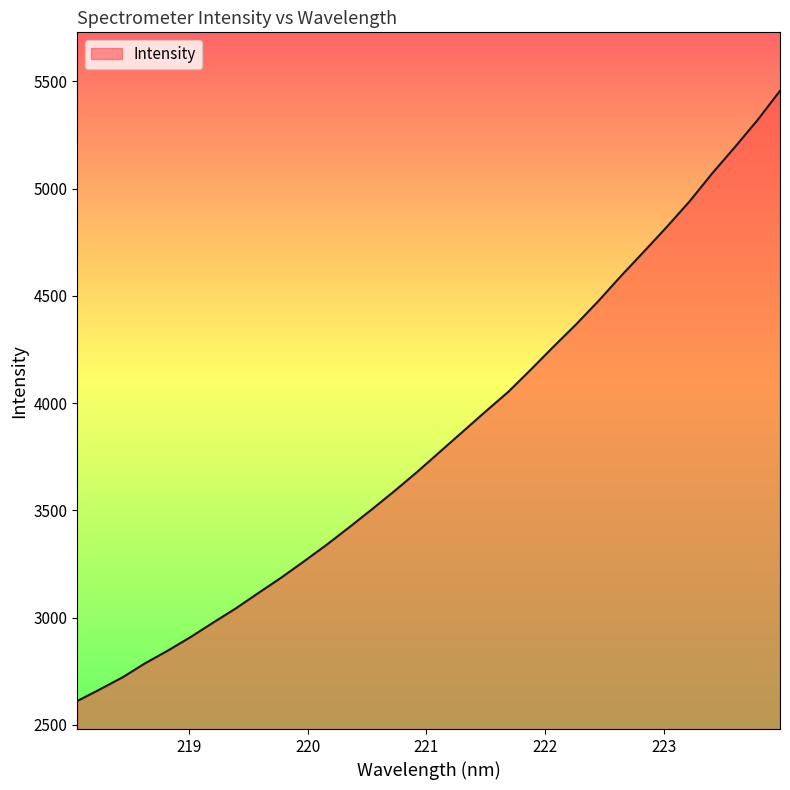

What is the maximum value shown in the chart?

5456.4